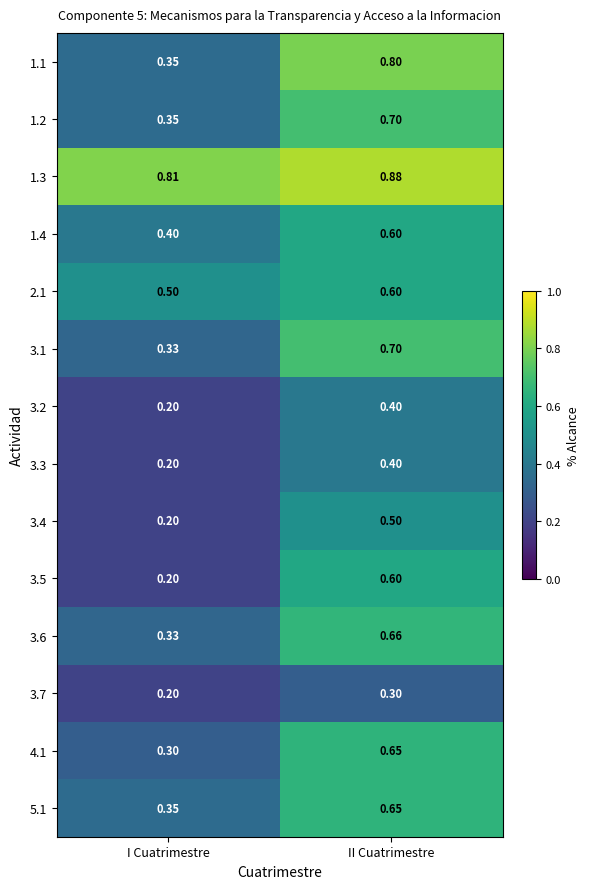

At which label does 3.4 reach its peak?

II Cuatrimestre